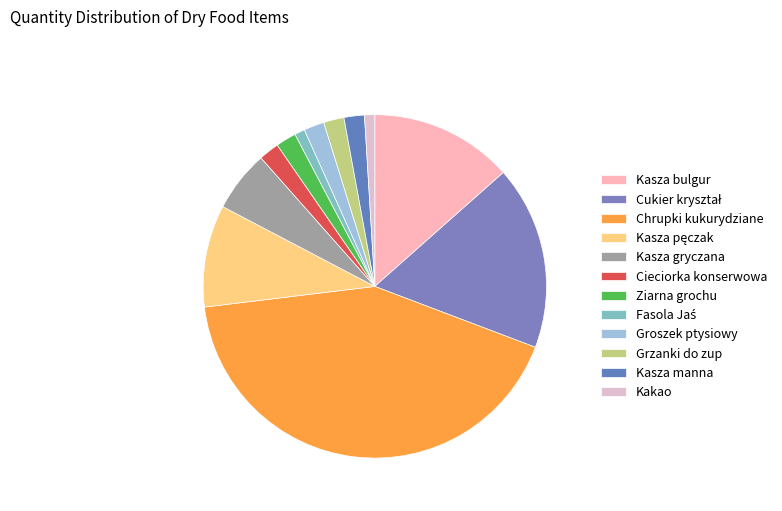

How many segments does this pie chart have?

12